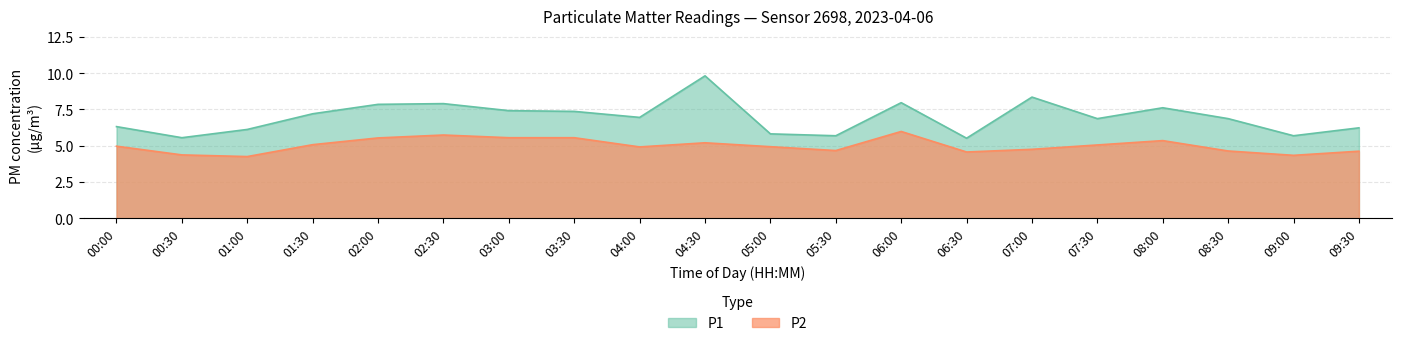

Does the chart have visible grid lines?

Yes